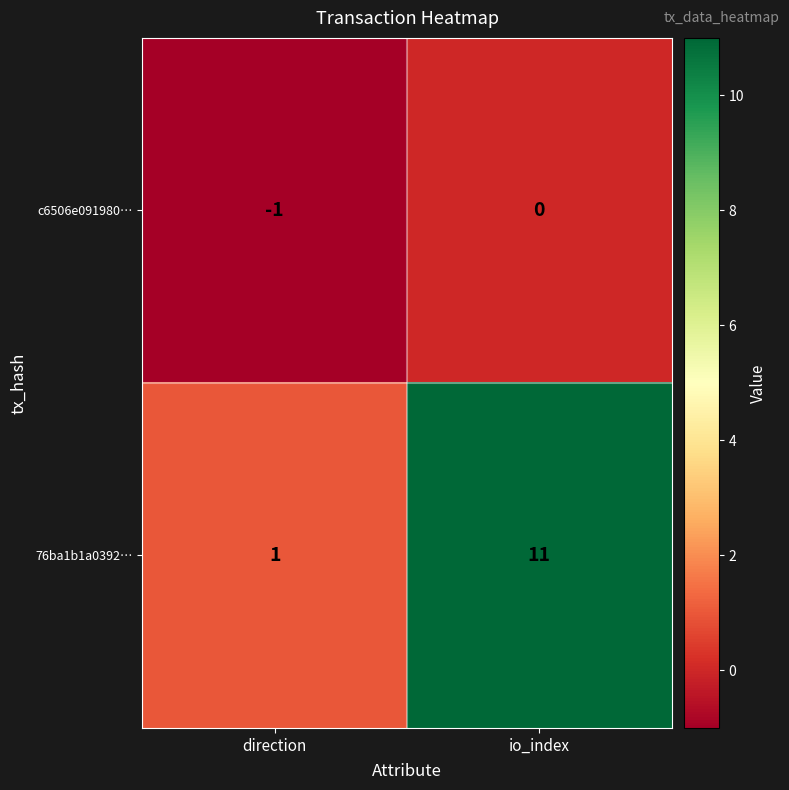

Reading right to left, transcribe all the data shown in this chart.

c6506e091980…: 0	-1
76ba1b1a0392…: 11	1